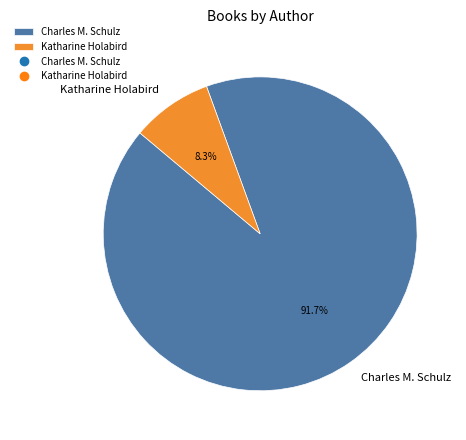

Rank the categories by value from lowest to highest.

Katharine Holabird, Charles M. Schulz